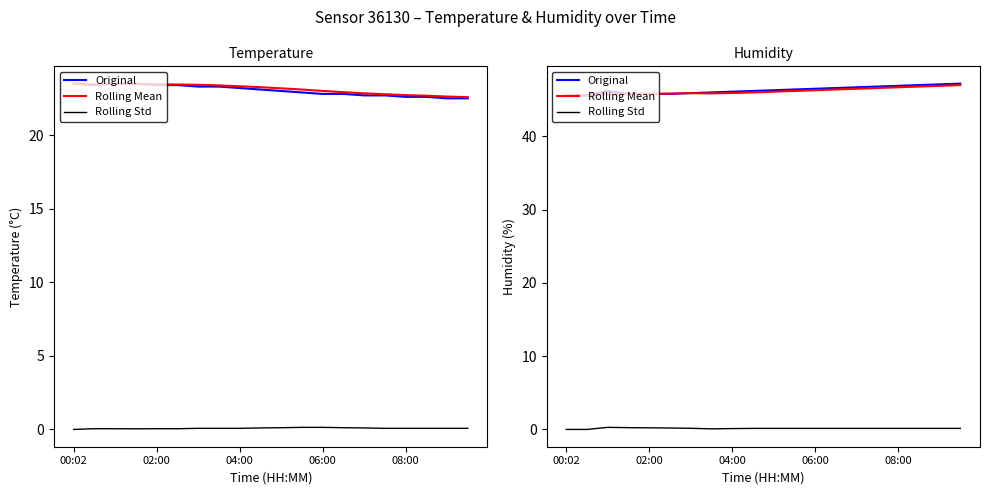

True or false: Original has more than 0 points higher than both neighbors.

True